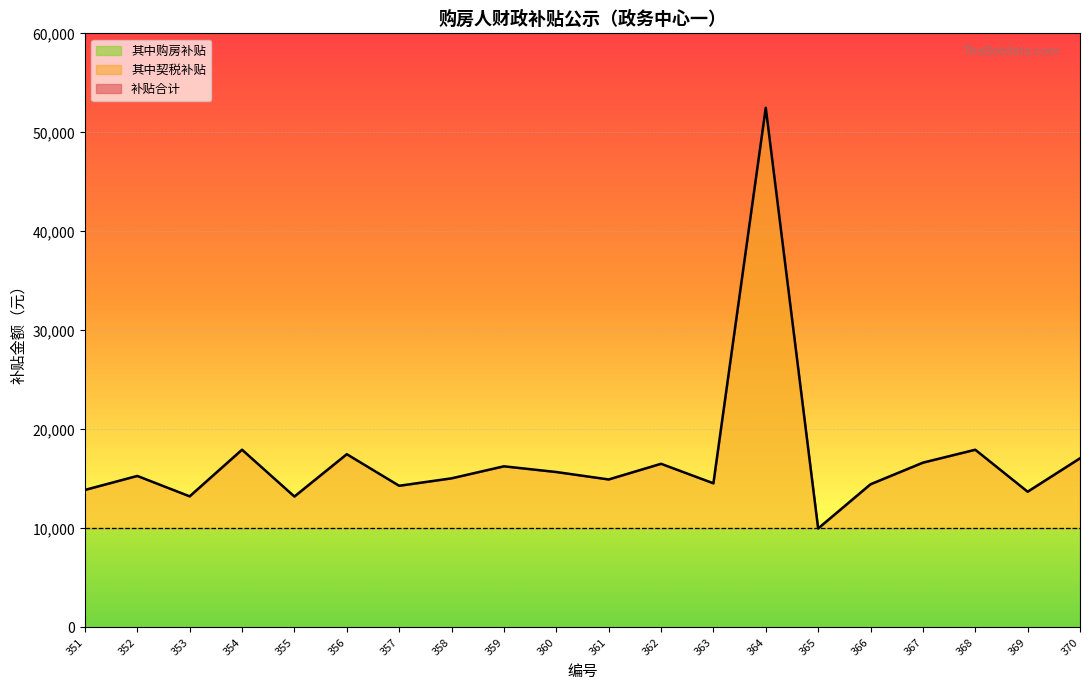

How many data points does each series have?

20